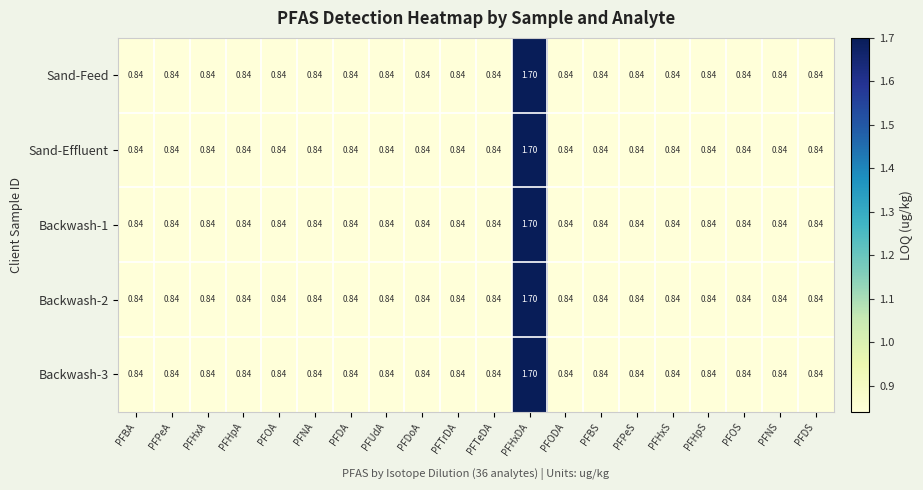

Which category has the highest value in the Backwash-2 series?

PFHxDA